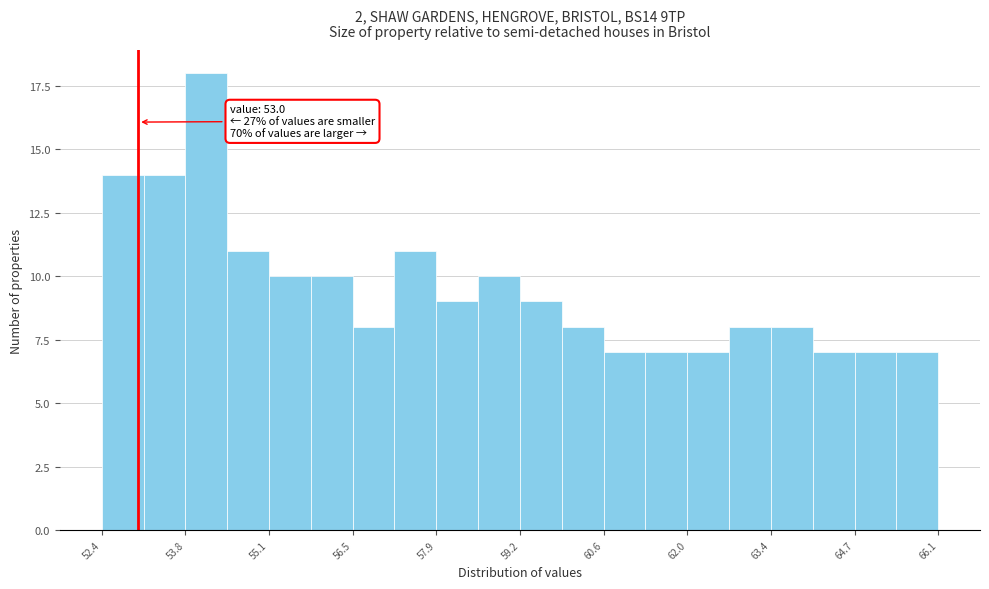

Around what value on the x-axis is the tallest bar? Give the approximate position of its centre, as read against the axis.

54.2